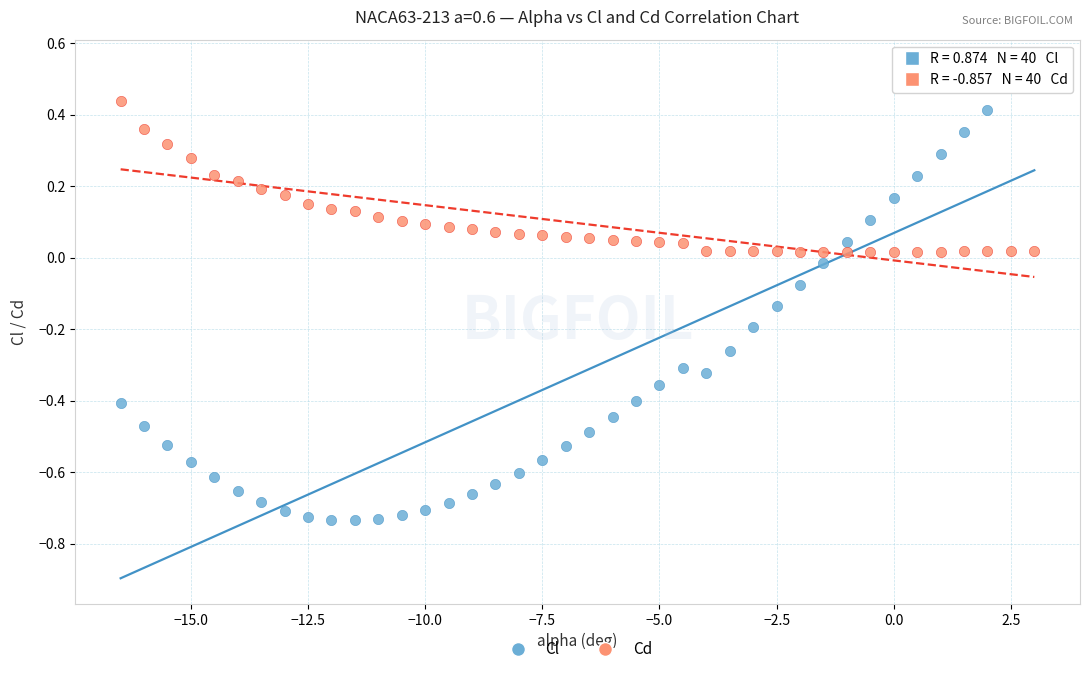

What are all the series names shown in the legend?

Cl, Cd